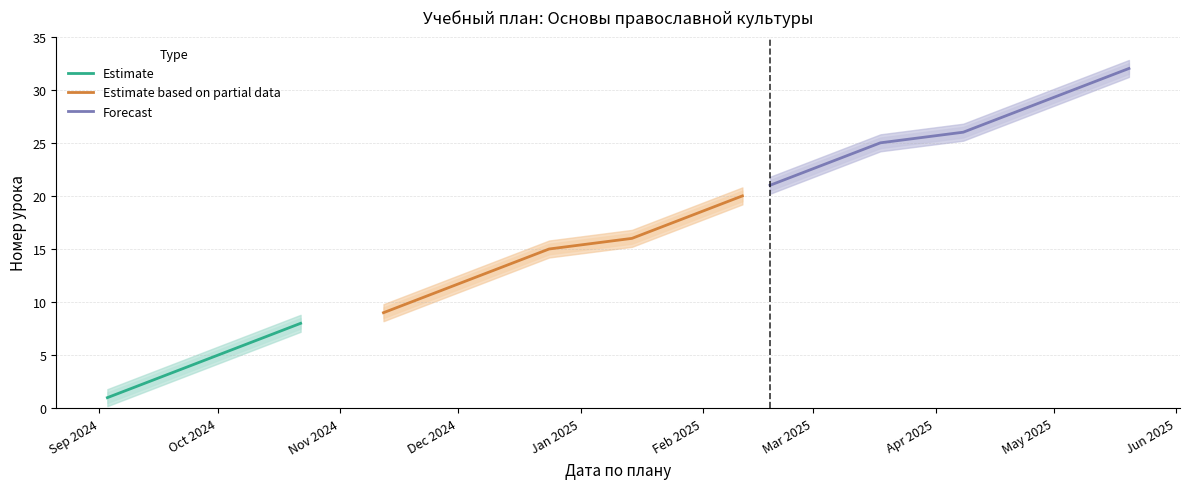

How many distinct data groups are displayed?

3